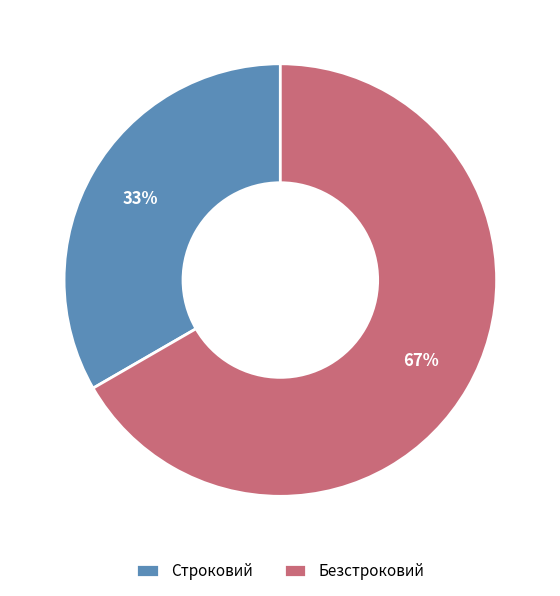

Which slice is the largest?

Безстроковий